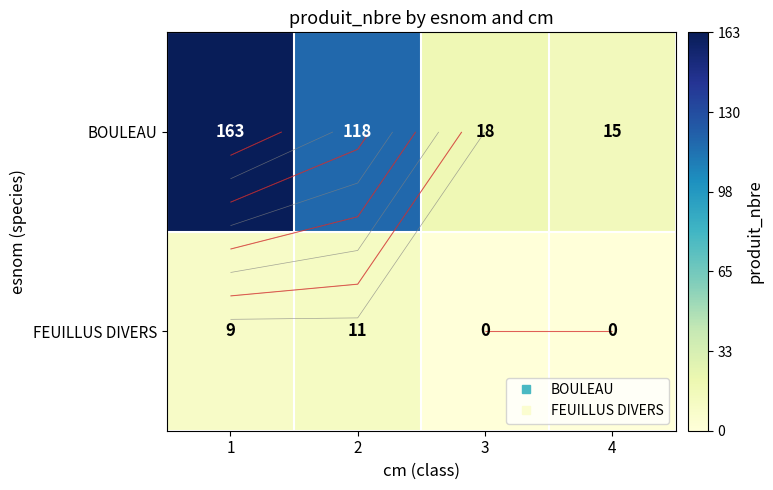

Is it true that FEUILLUS DIVERS equals 0 at 4?

True